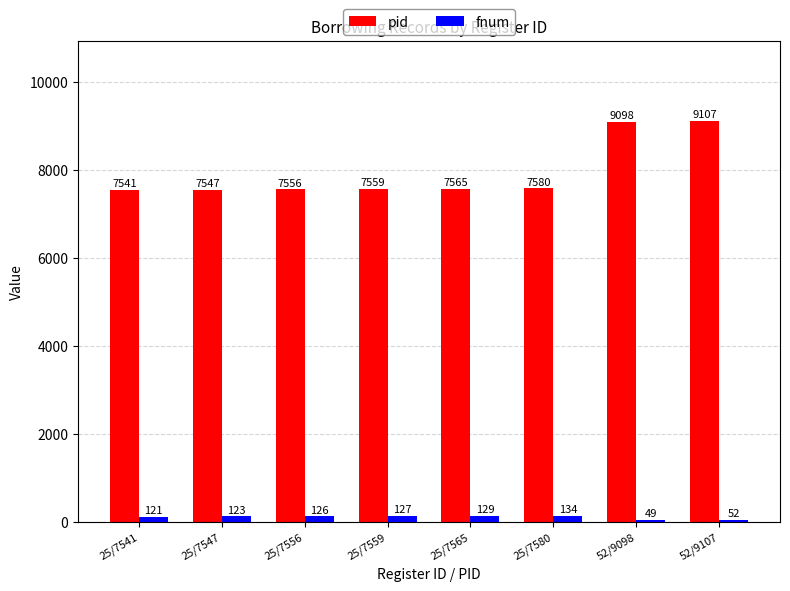

Are the bars grouped side by side (vs. stacked)?

Yes